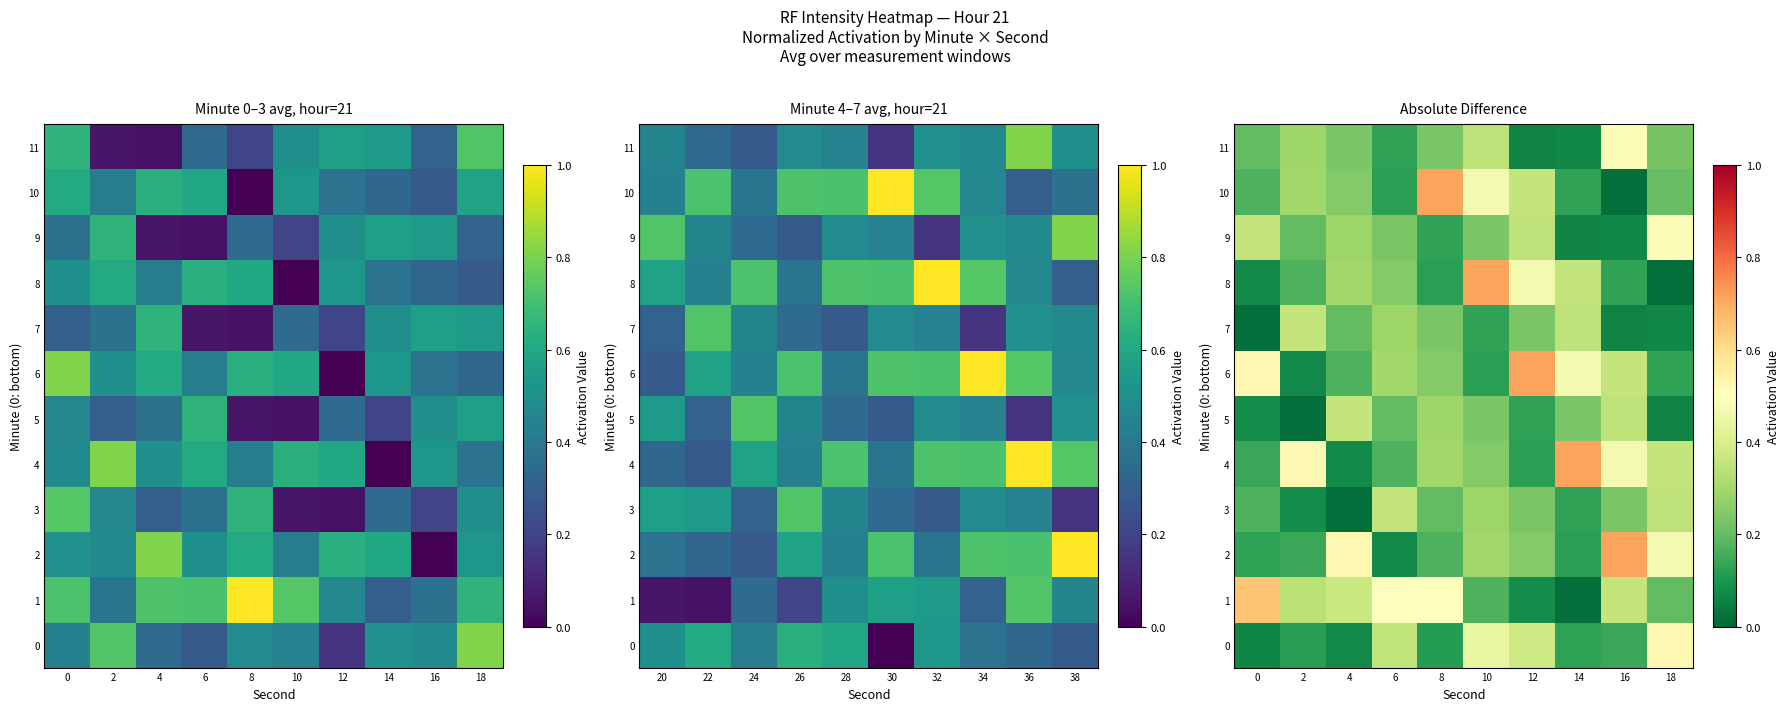

What is the sum of the 9 values at 10 and 12?

0.6